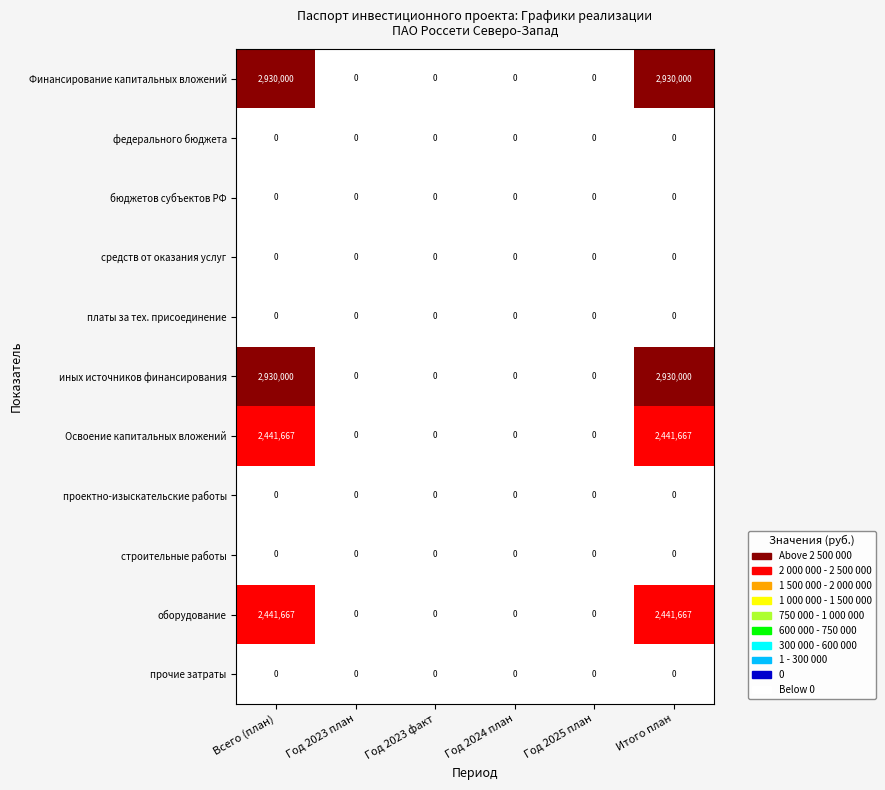

What is the greatest value displayed?

2930000